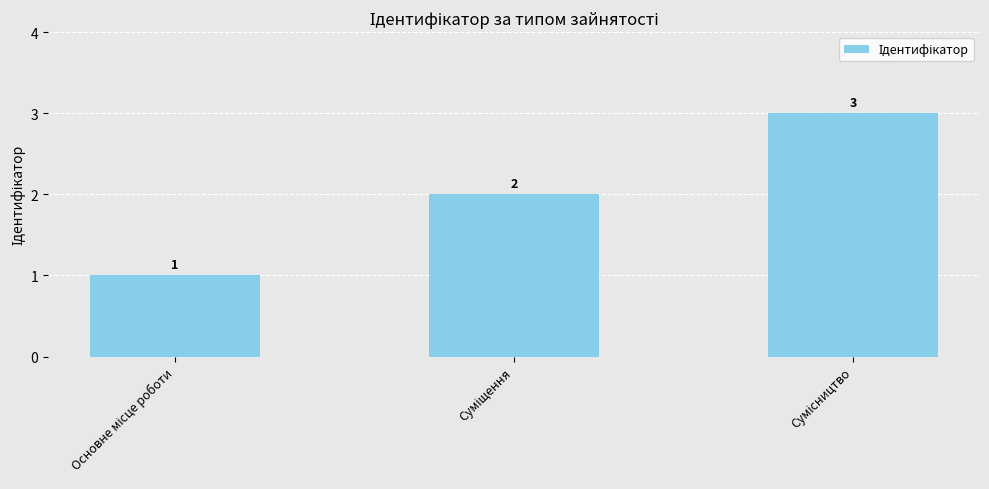

How many data points are less than 2?

1